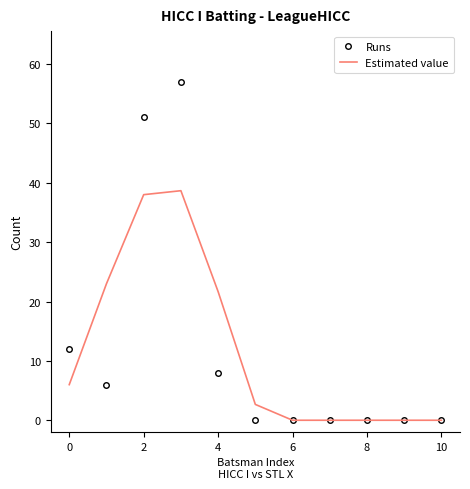

What are all the series names shown in the legend?

Runs, Estimated value